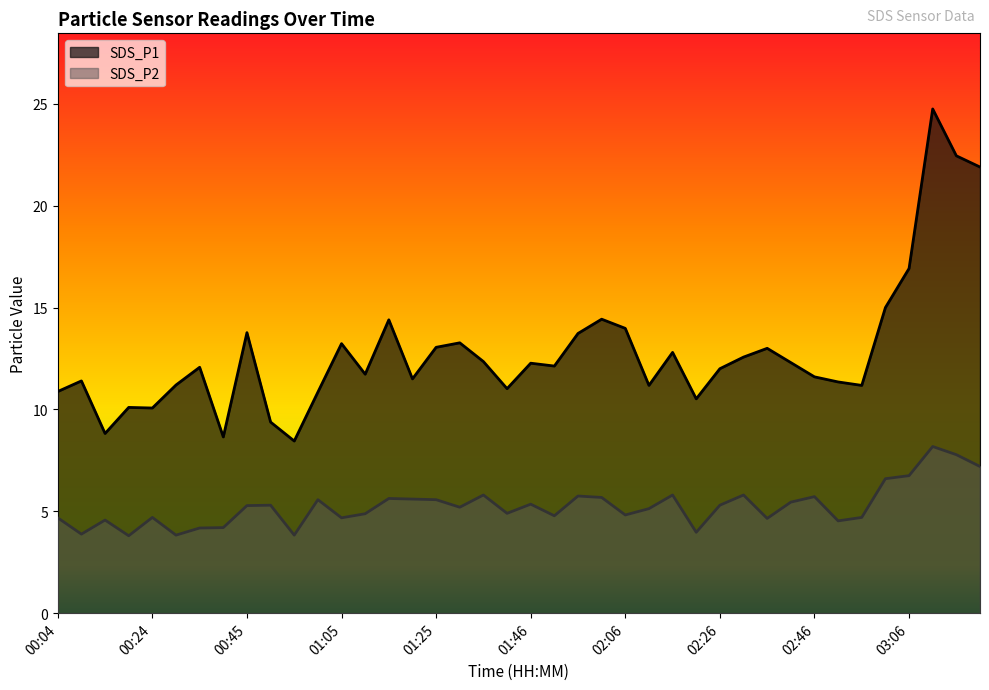

What is the difference between the maximum and minimum values in the SDS_P1 series?

16.3